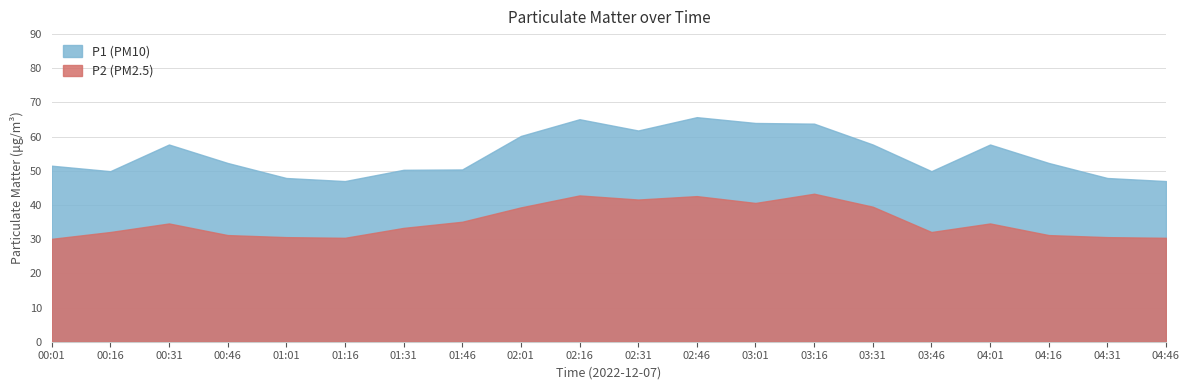

How many interior local valleys does the P2 series have?

4